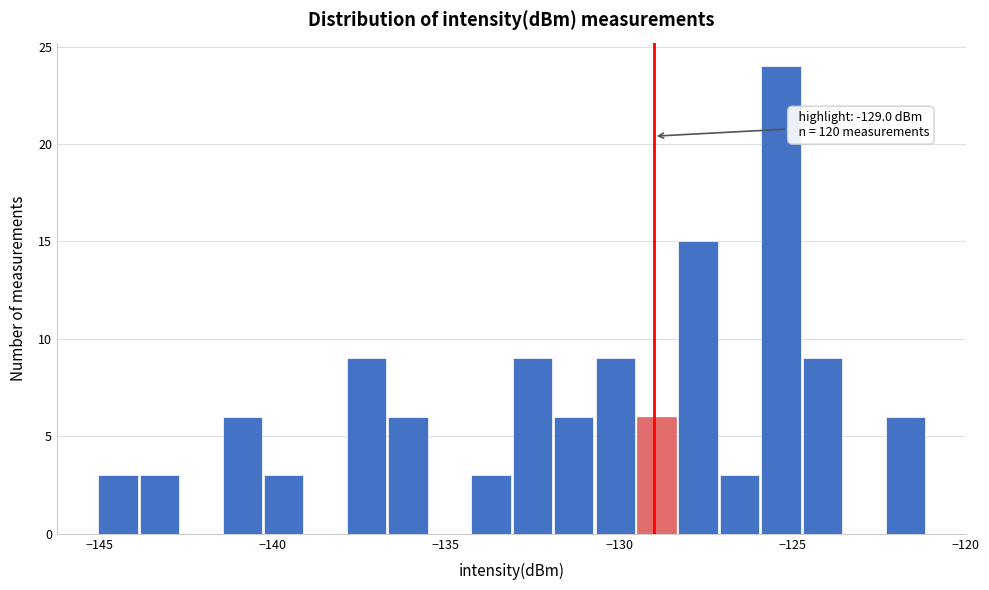

Around what value on the x-axis is the tallest bar? Give the approximate position of its centre, as read against the axis.

-125.5